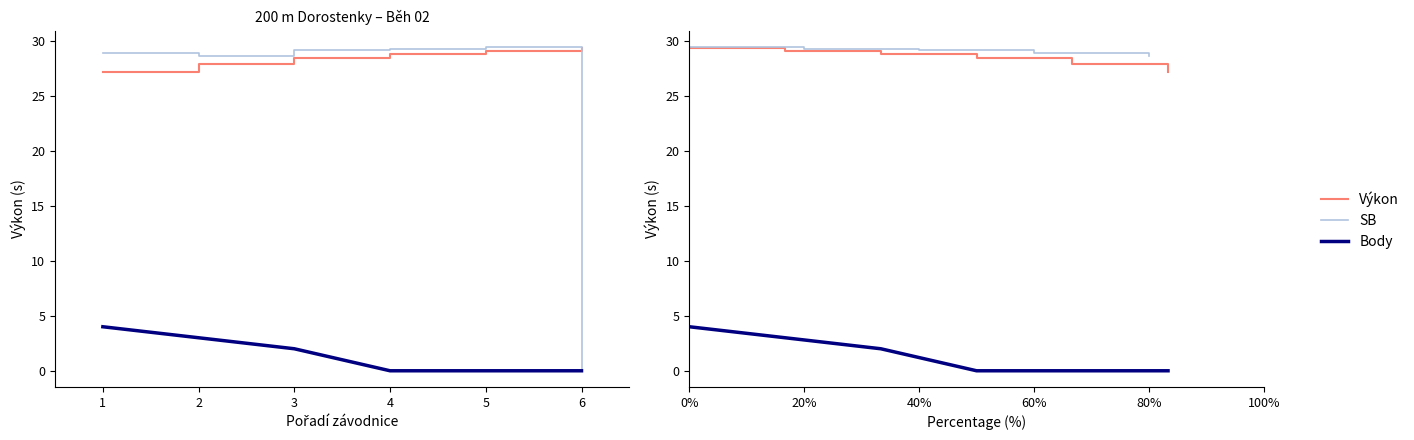

Which series has the largest total across all categories?

Výkon